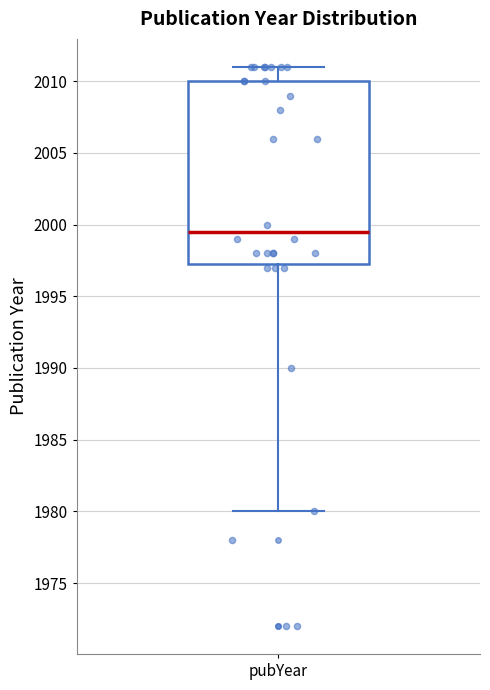

Transcribe this box plot: give where the median line is, the range the box spans, and where the two whiskers end, as read against the y-axis. The values are not printed on the chart, so give them approximately, as read against the axis.

median 1999.5, box 1997.5 to 2010.0, whiskers 1980.0 to 2011.0